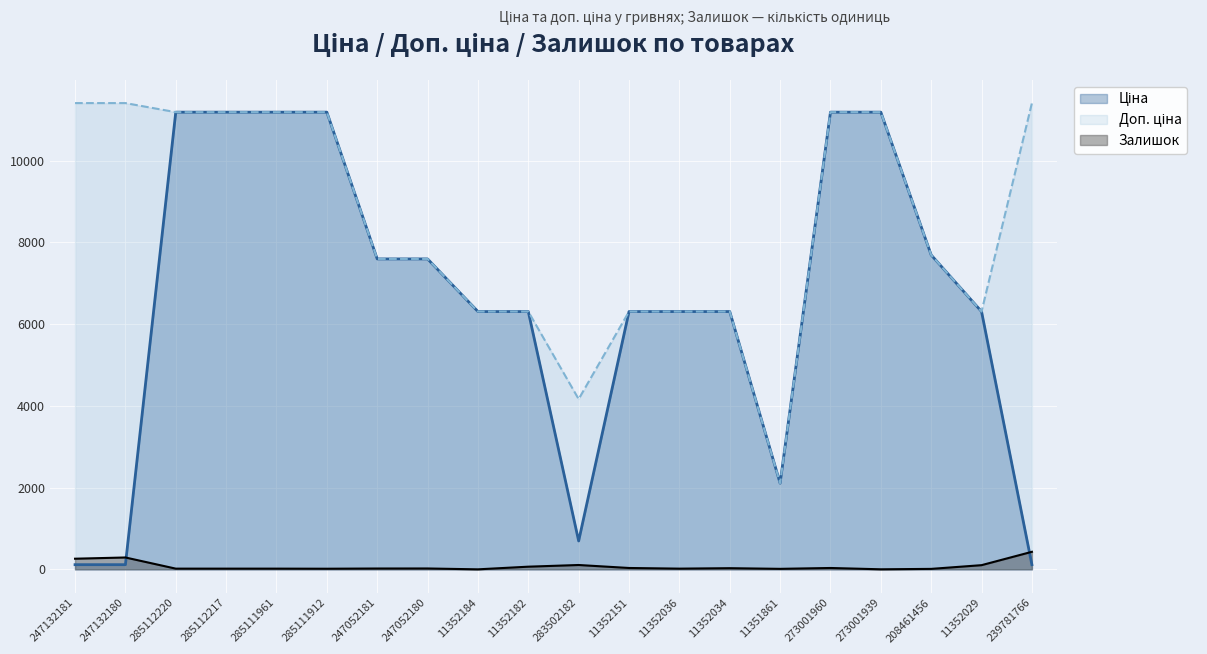

What is the spread (max minus min) of values at 11352151?

6275.8